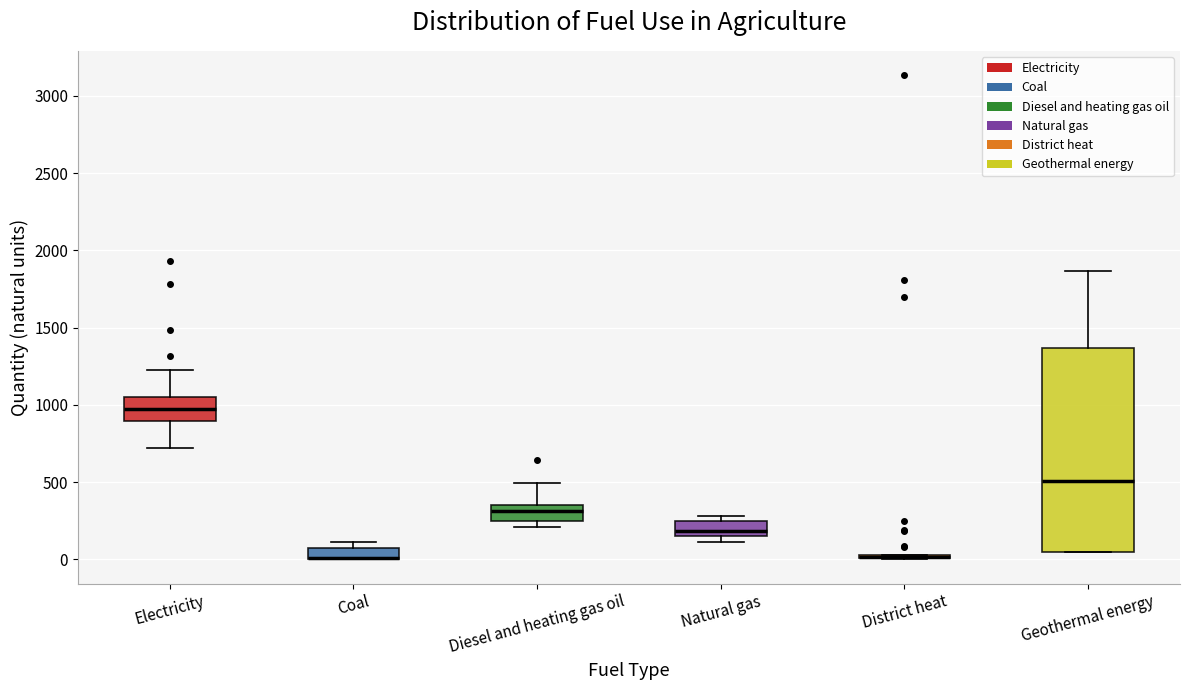

Comparing the boxes themselves (not the whiskers), which one is the tallest?

Geothermal energy